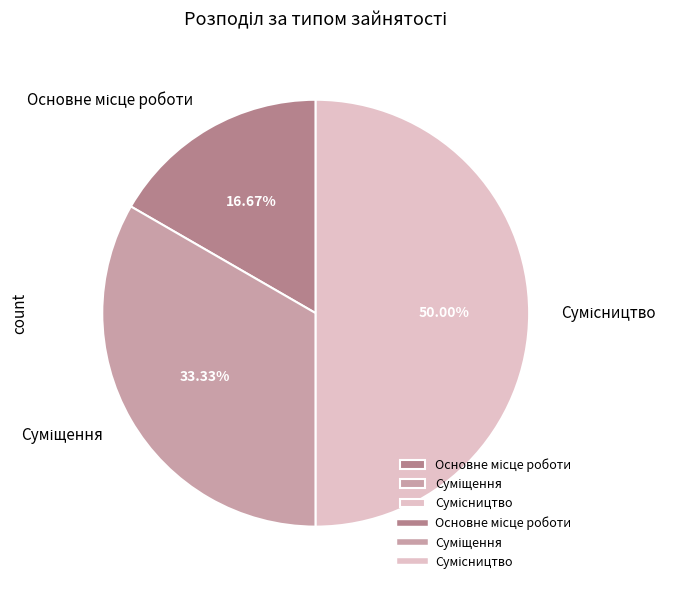

Does Суміщення account for over 50% of the chart?

No